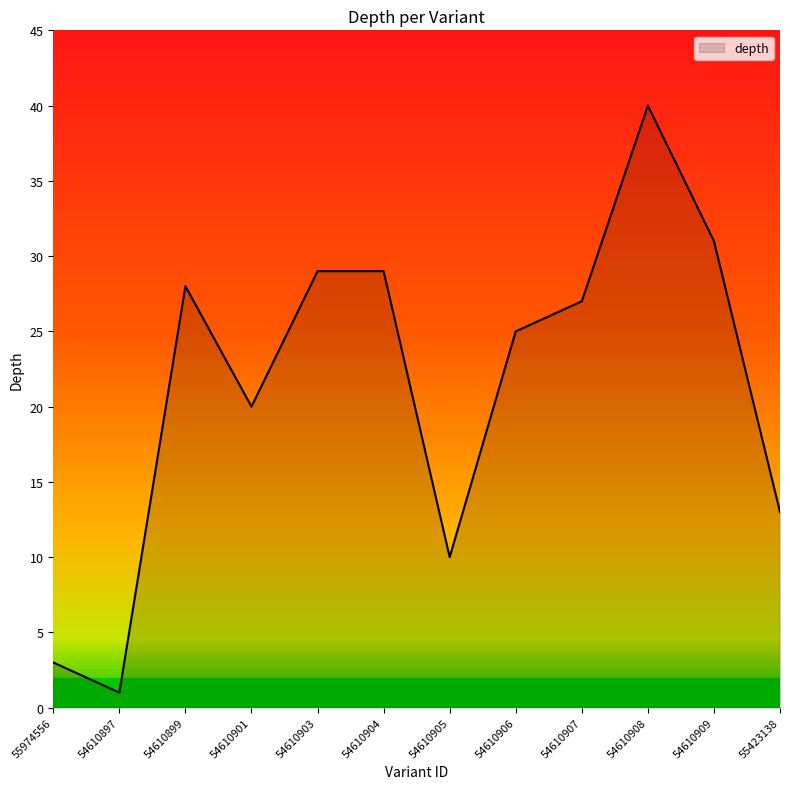

Which label corresponds to the smallest value in the chart?

54610897